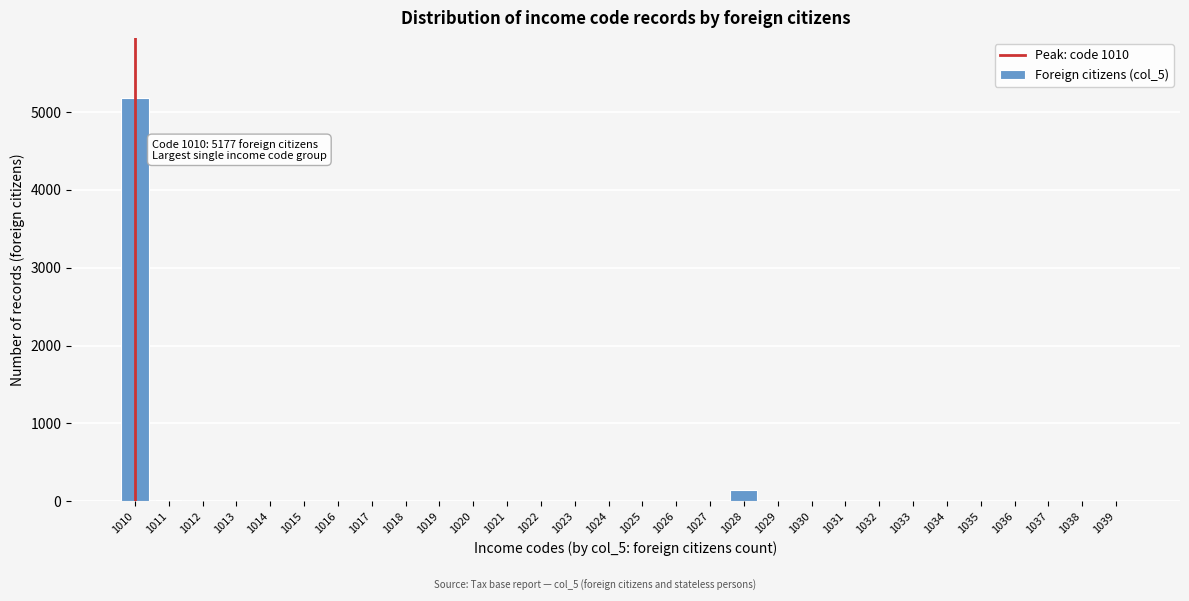

At which label is the value closest to 2588?

1028